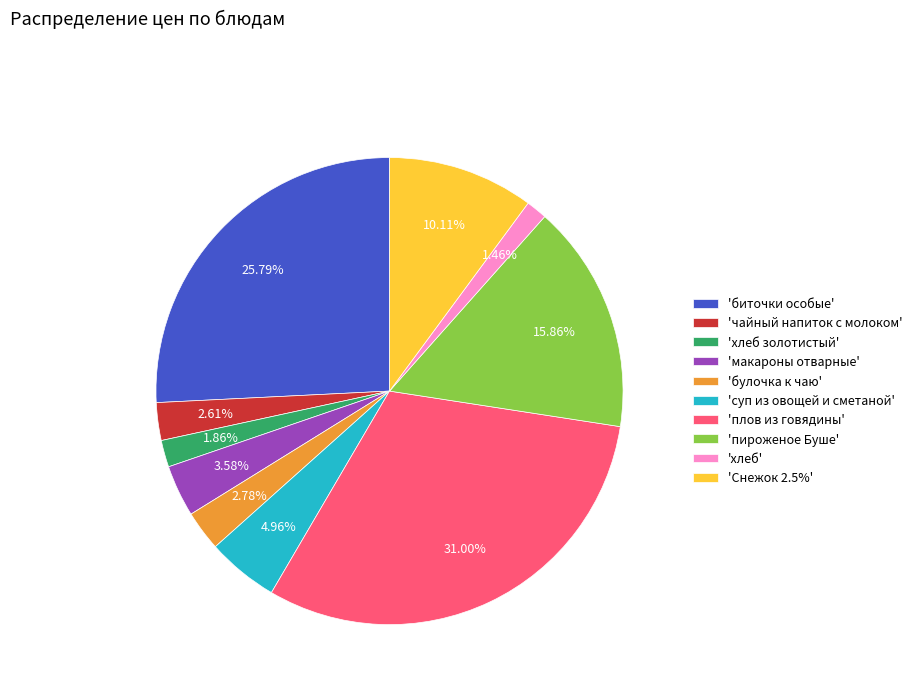

How many segments does this pie chart have?

10